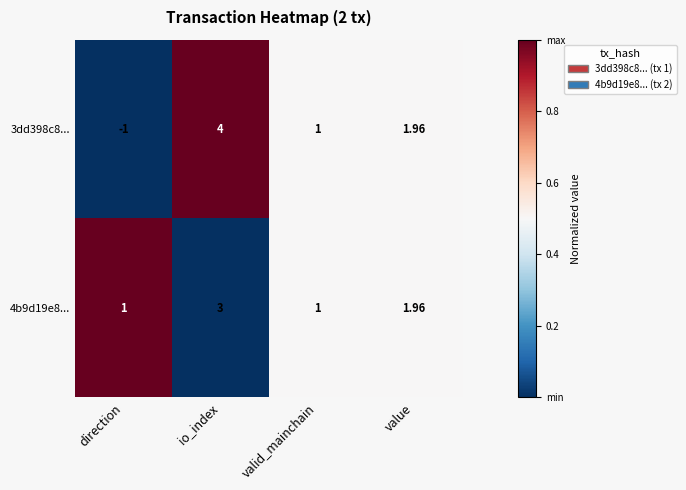

At how many categories does at least one series exceed 0?

4